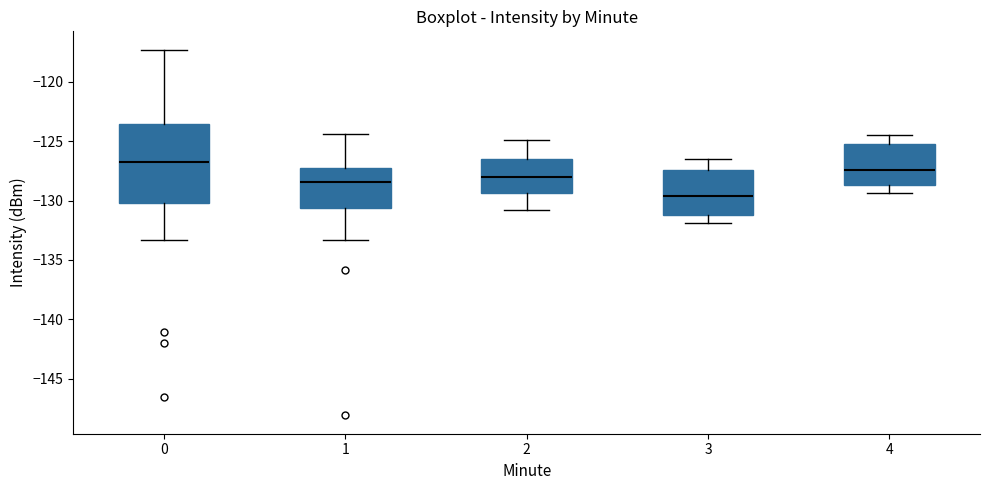

Which box has the highest median line?

0